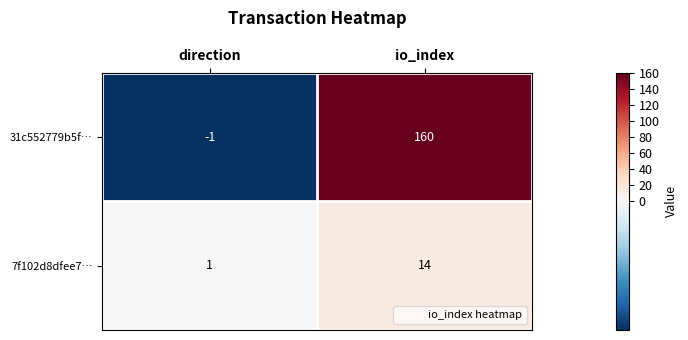

How many data points in 7f102d8dfee7… are less than 14?

1